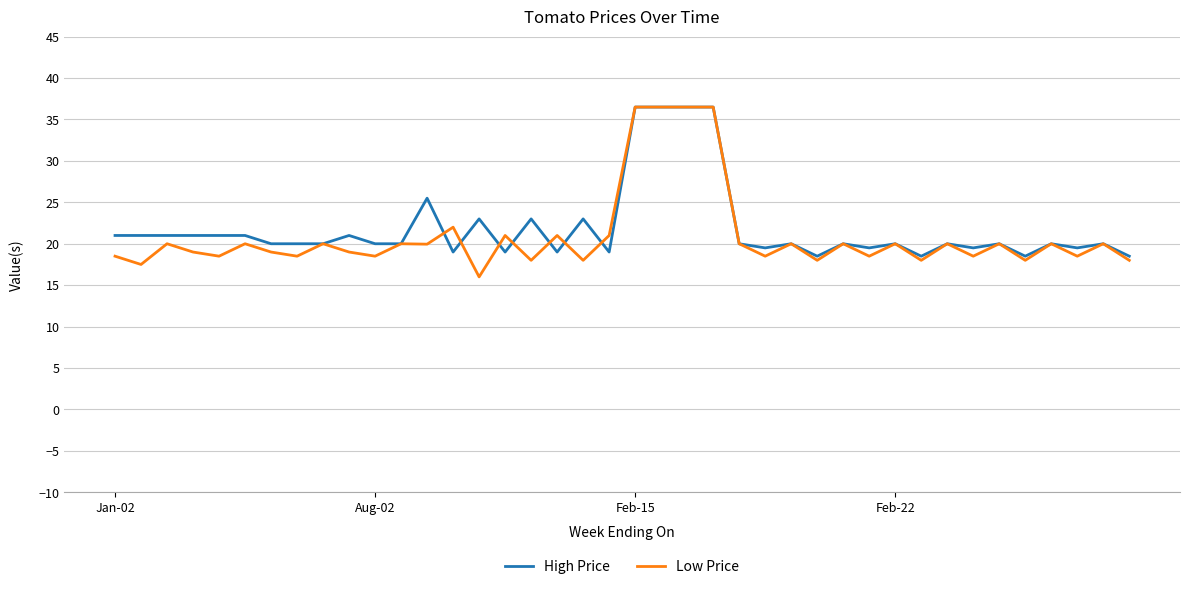

Which series has the largest range (max minus min)?

Low Price